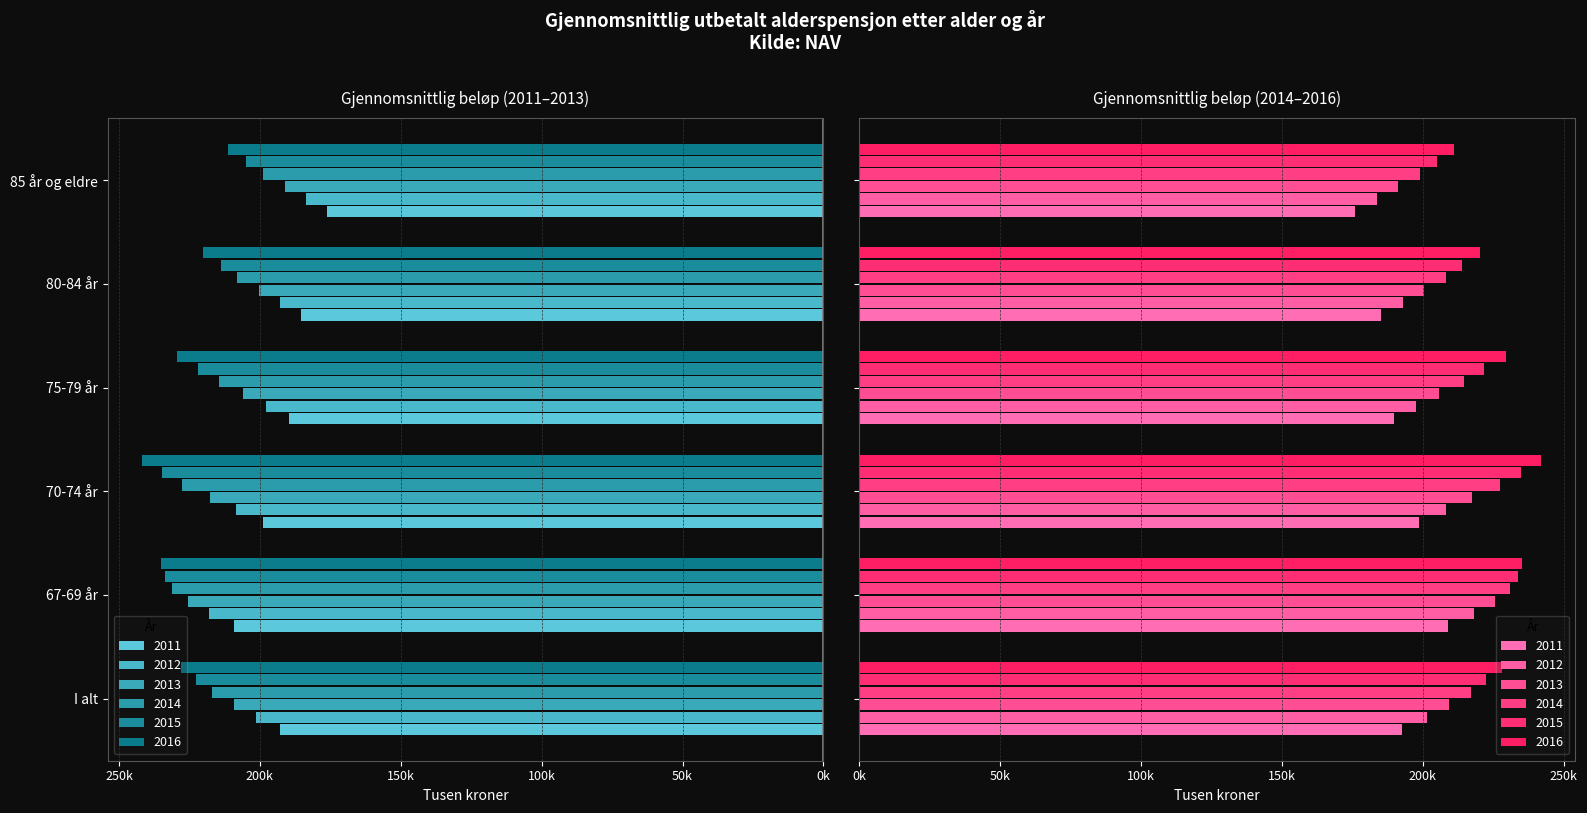

What is the difference between the maximum and minimum values in the 2012 series?

34.4